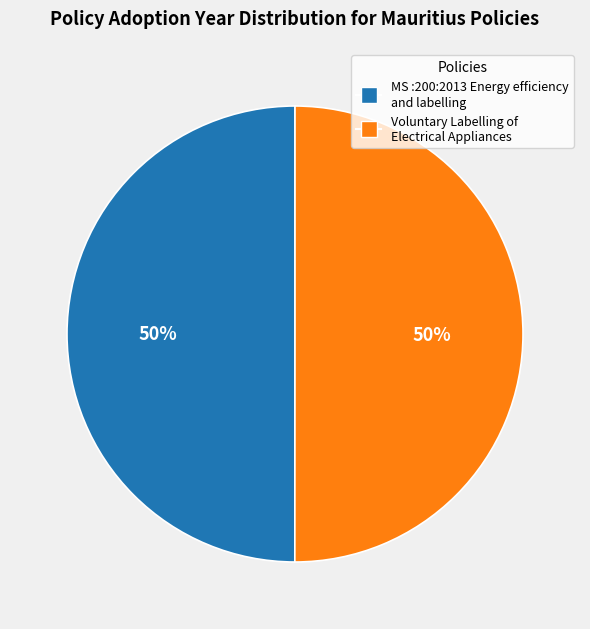

To the nearest percent, what portion does Voluntary Labelling of Electrical Appliances represent?

50%